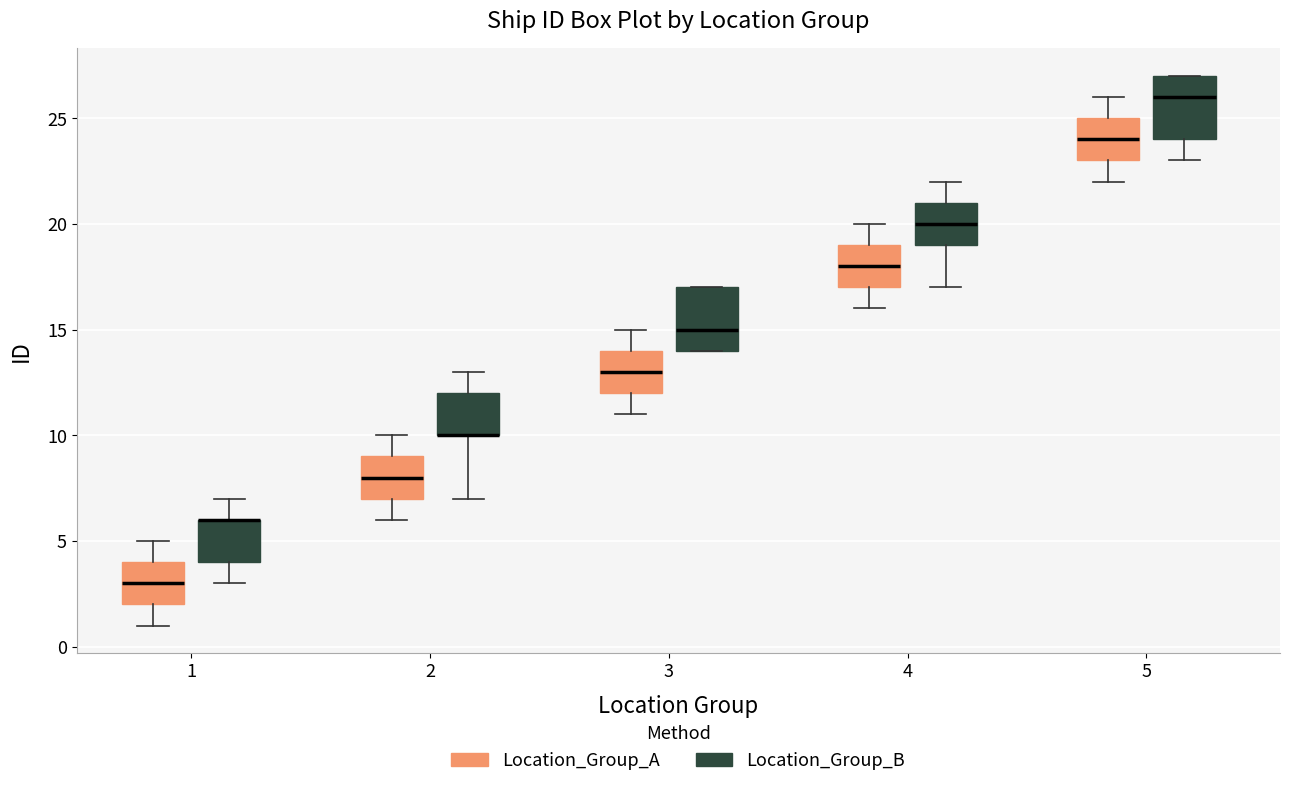

Reading left to right, read every box against the y-axis: the position of its median line, the range the box covers, and the ends of its whiskers. The values are not printed on the chart, so give them approximately, as read against the axis.

1 (Location_Group_A): median 3, box 2 to 4, whiskers 1 to 5
1 (Location_Group_B): median 6 (drawn on the box's upper edge), box 4 to 6, whiskers 3 to 7
2 (Location_Group_A): median 8, box 7 to 9, whiskers 6 to 10
2 (Location_Group_B): median 10 (drawn on the box's lower edge), box 10 to 12, whiskers 7 to 13
3 (Location_Group_A): median 13, box 12 to 14, whiskers 11 to 15
3 (Location_Group_B): median 15, box 14 to 17, whiskers 14 to 17
4 (Location_Group_A): median 18, box 17 to 19, whiskers 16 to 20
4 (Location_Group_B): median 20, box 19 to 21, whiskers 17 to 22
5 (Location_Group_A): median 24, box 23 to 25, whiskers 22 to 26
5 (Location_Group_B): median 26, box 24 to 27, whiskers 23 to 27